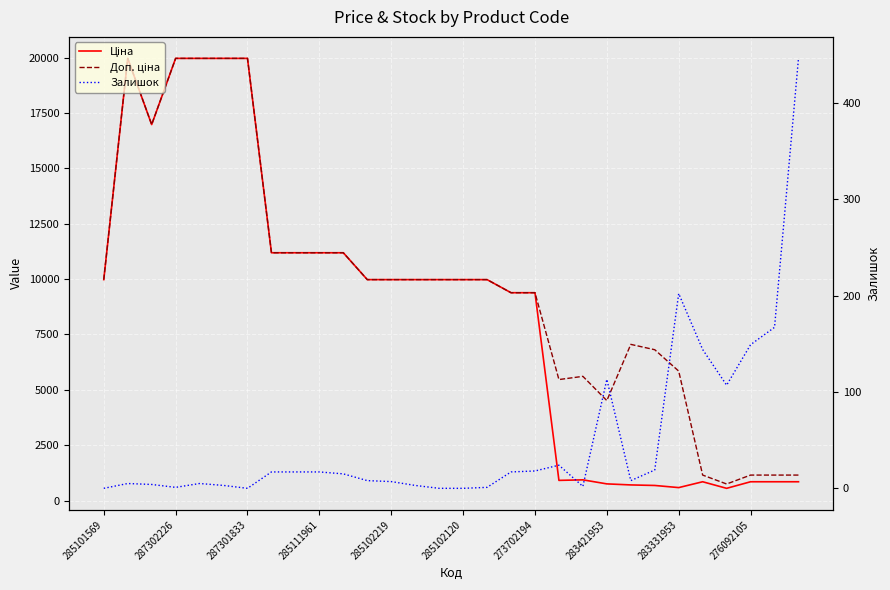

Is the value of Доп. ціна at 285101569 greater than the value of Ціна at 28?

Yes